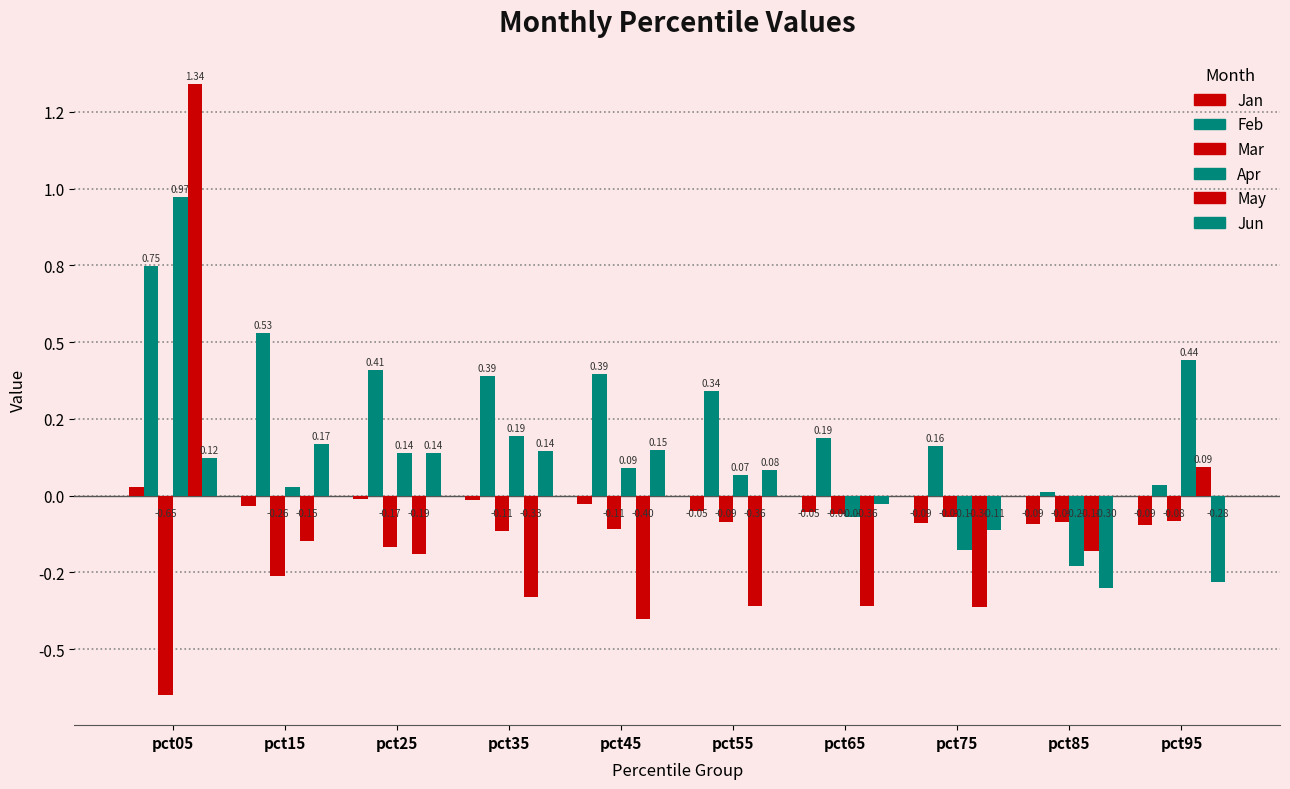

Does the chart contain stacked bars?

No